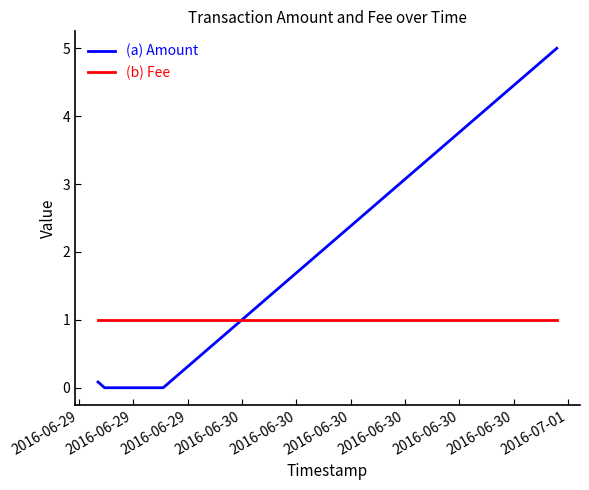

Is this an area chart (filled region under the line)?

No